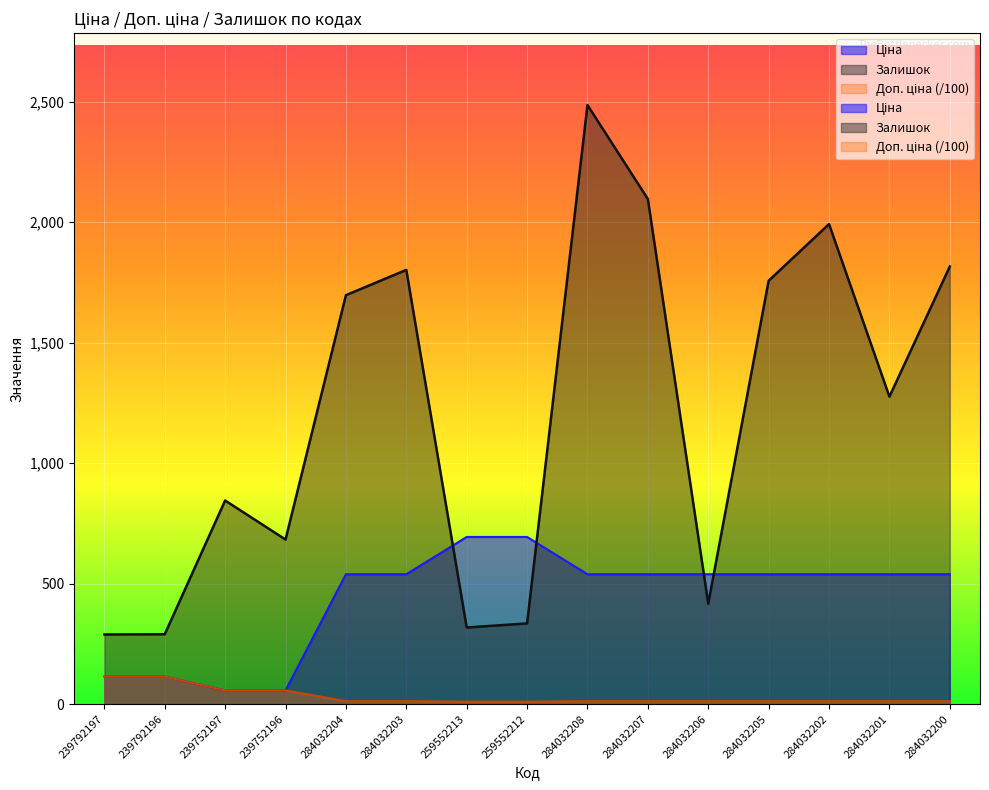

What are all the series names shown in the legend?

Ціна, Доп. ціна, Залишок